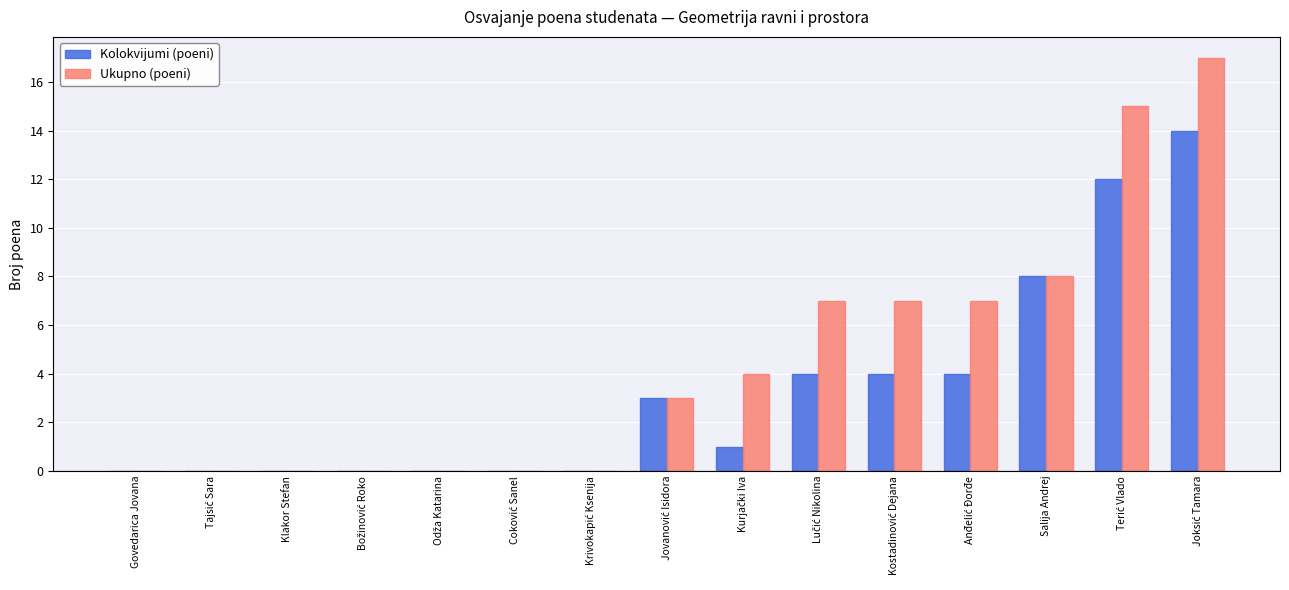

What is the sum of all Ukupno (poeni) values?

68